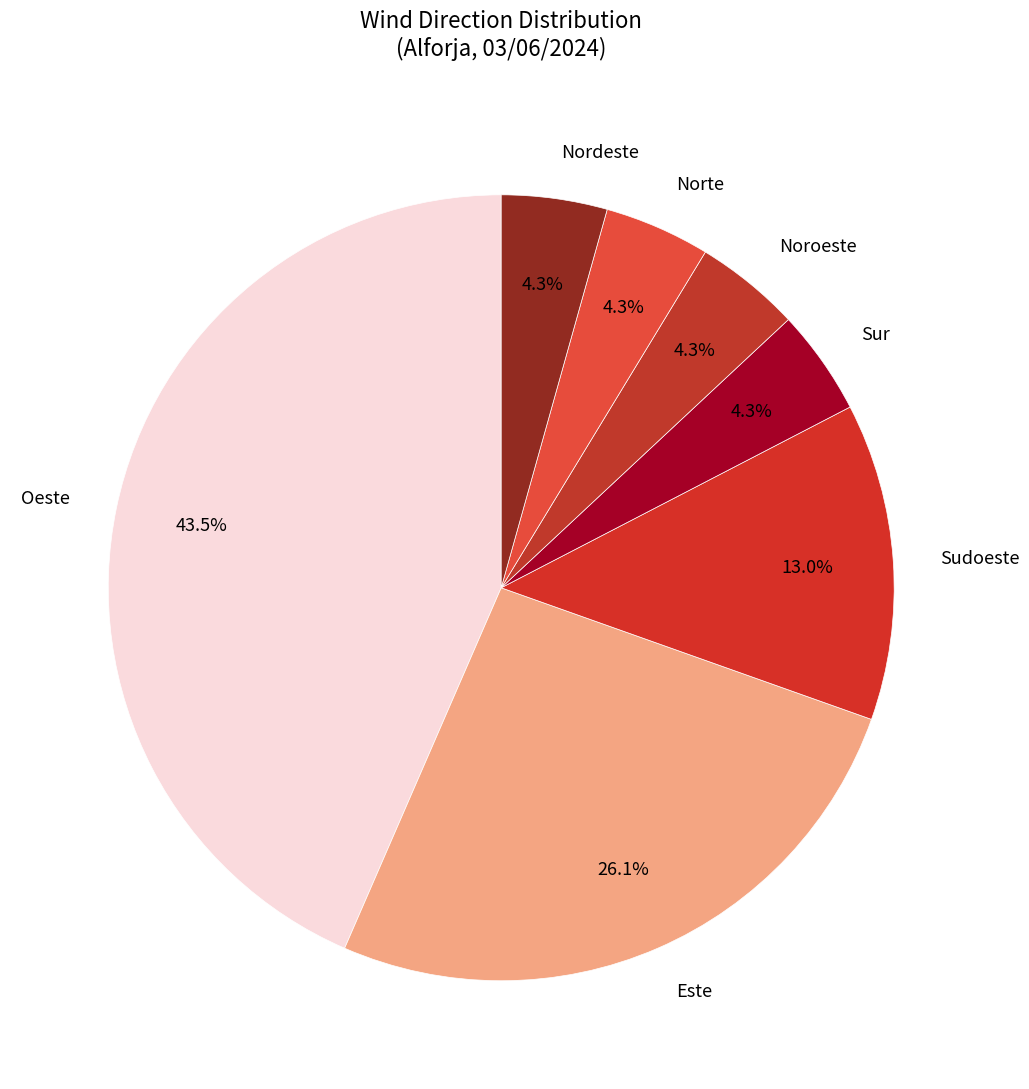

What is the ratio of the value at Norte to the value at Noroeste?

1.0